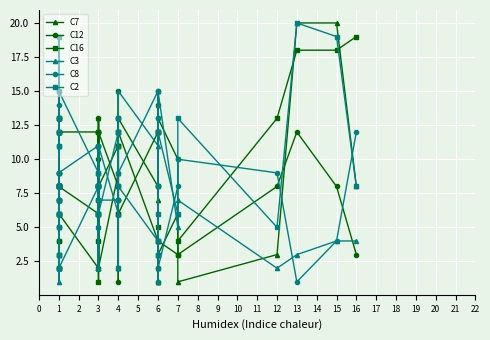

The value of C8 at 1 is 7. True or false?

False